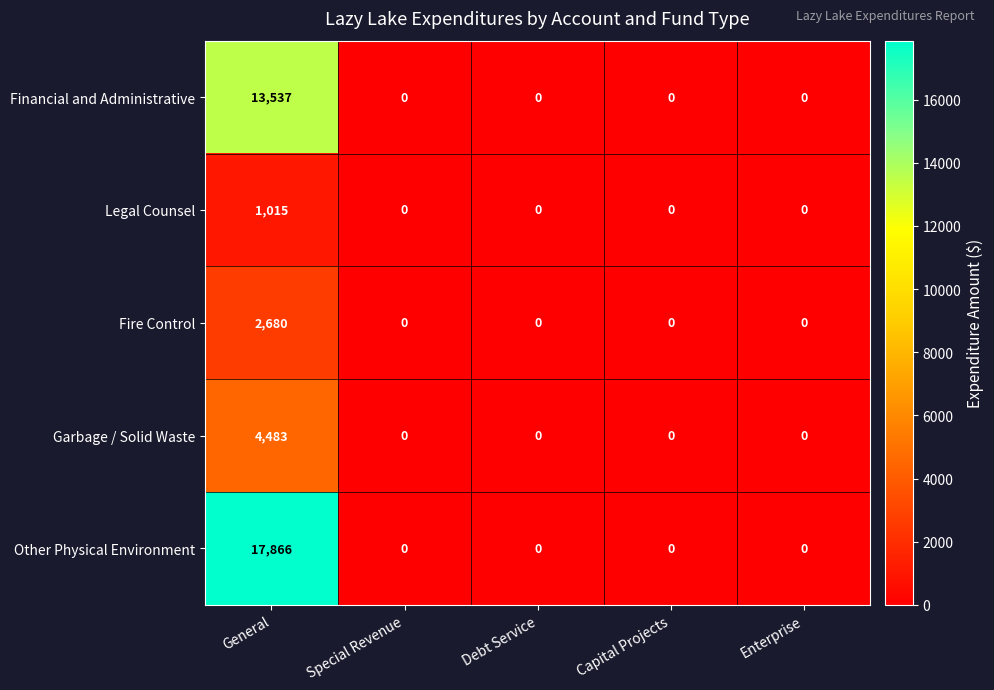

Reading right to left, transcribe all the data shown in this chart.

Financial and Administrative: 0	0	0	0	13537
Legal Counsel: 0	0	0	0	1015
Fire Control: 0	0	0	0	2680
Garbage / Solid Waste: 0	0	0	0	4483
Other Physical Environment: 0	0	0	0	17866